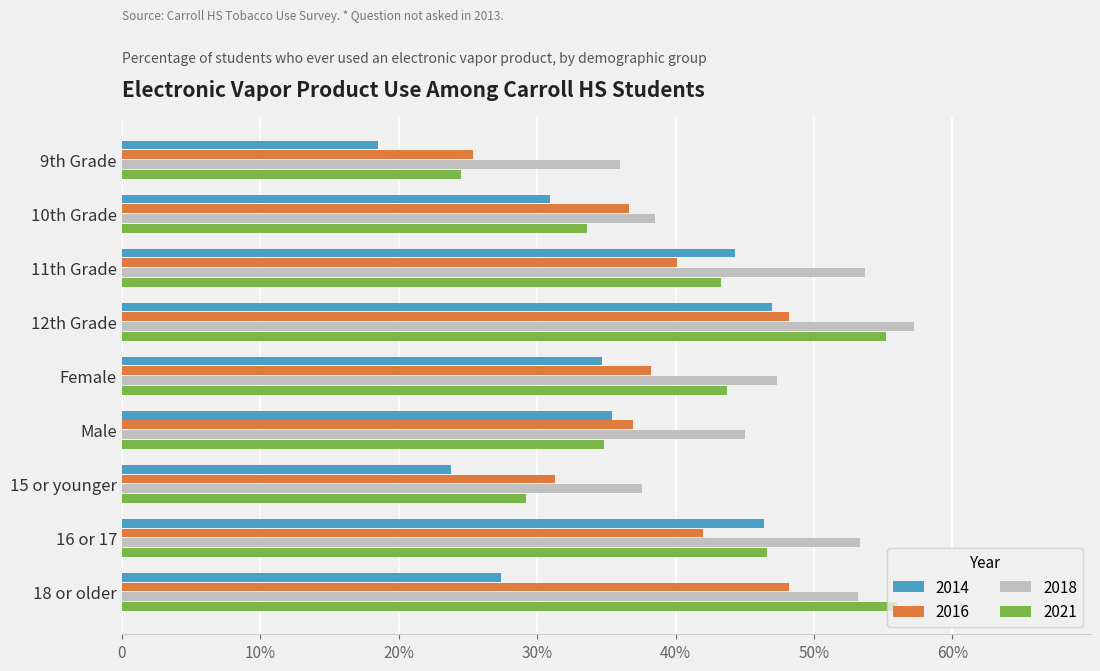

What are all the series names shown in the legend?

2014, 2016, 2018, 2021